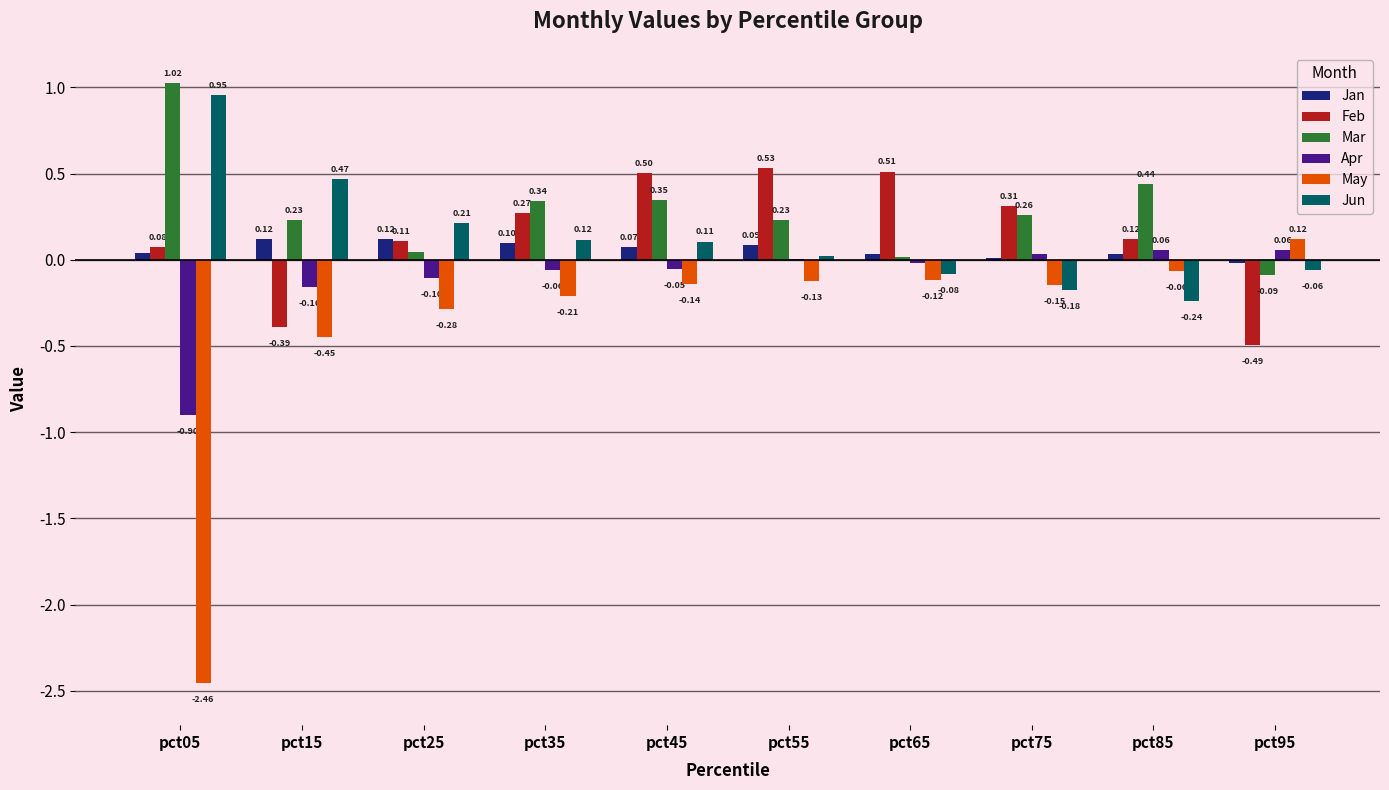

Which series has the largest total across all categories?

Mar